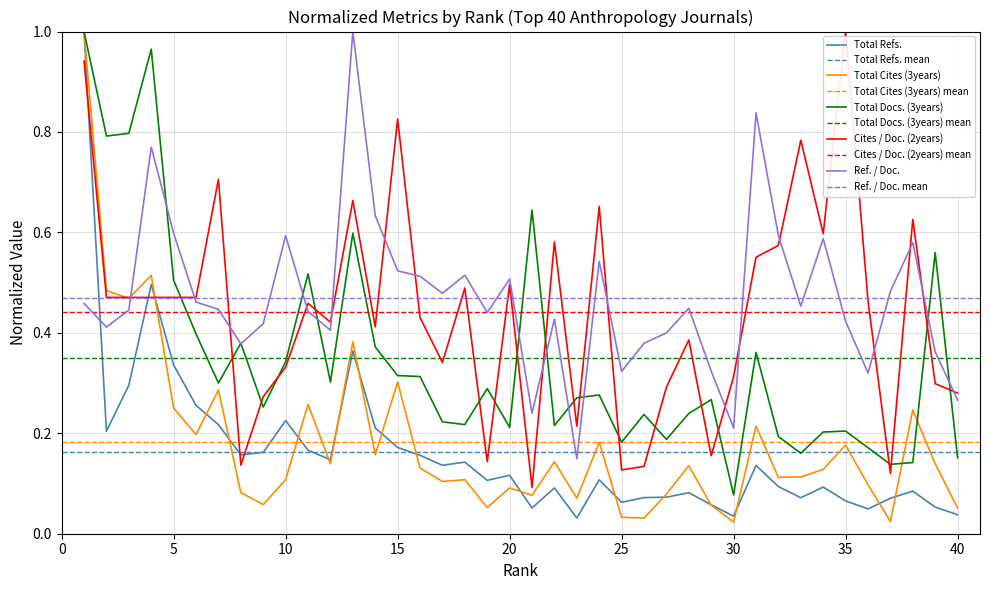

How many lines are shown in the chart?

5